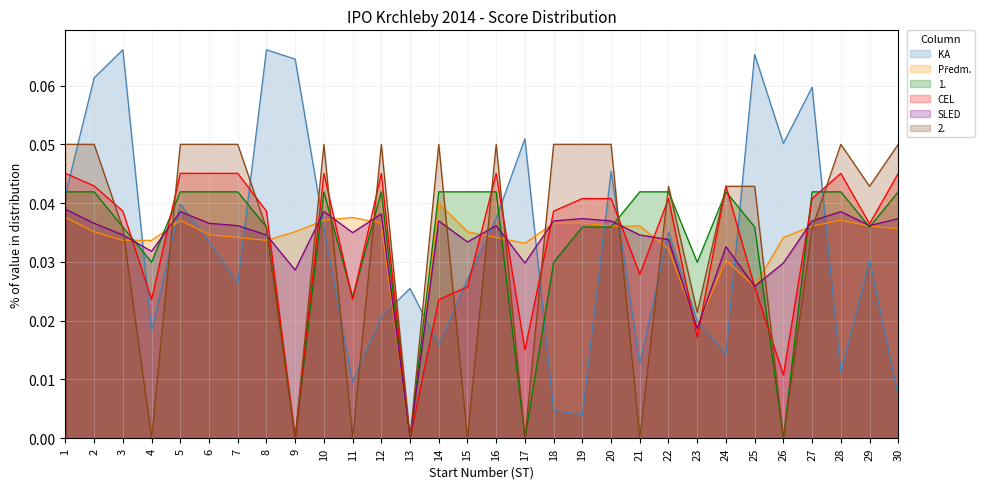

Is the value of Předm. at 22 greater than the value of CEL at 12?

No